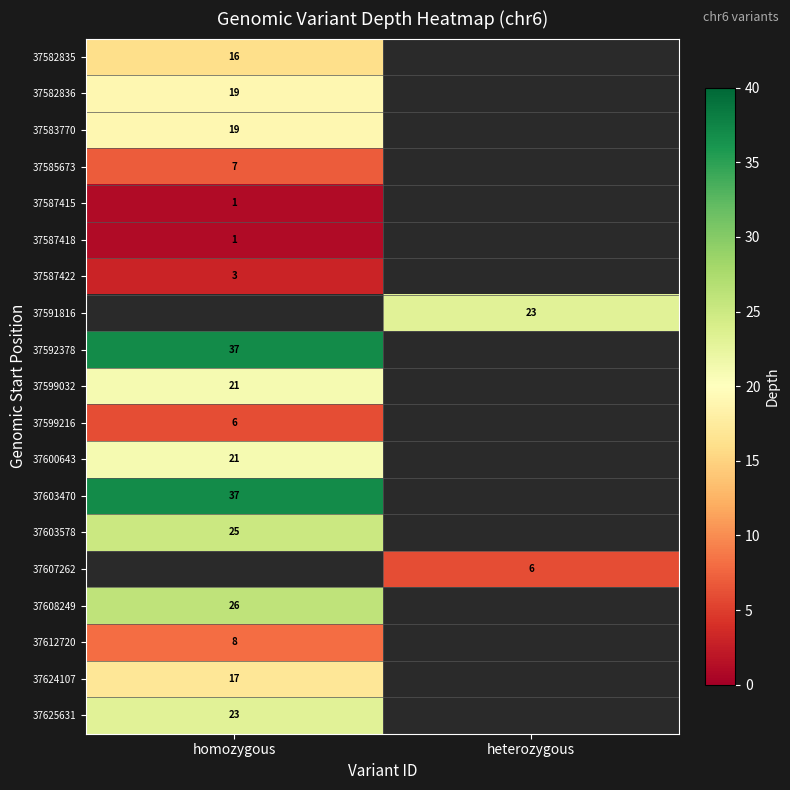

The value of 37582836 at homozygous is 19. True or false?

True